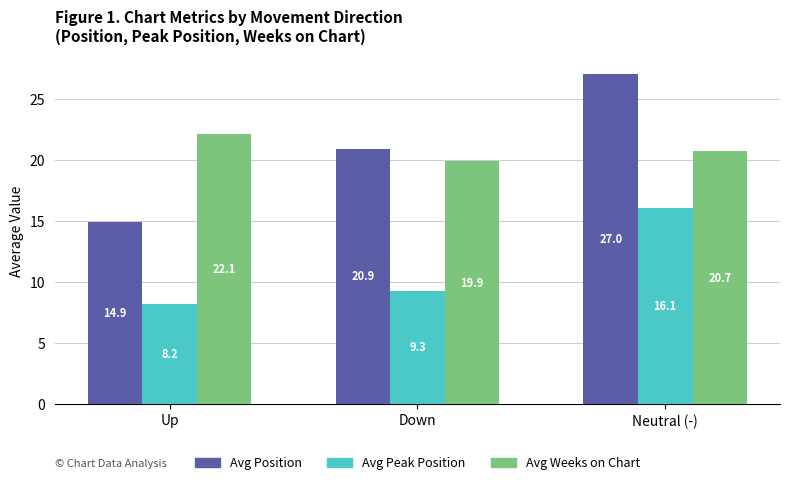

Reading left to right, list all the values displayed in this chart.

Avg Position: Up=14.9	Down=20.9	Neutral (-)=27.0
Avg Peak Position: Up=8.2	Down=9.3	Neutral (-)=16.1
Avg Weeks on Chart: Up=22.1	Down=19.9	Neutral (-)=20.7